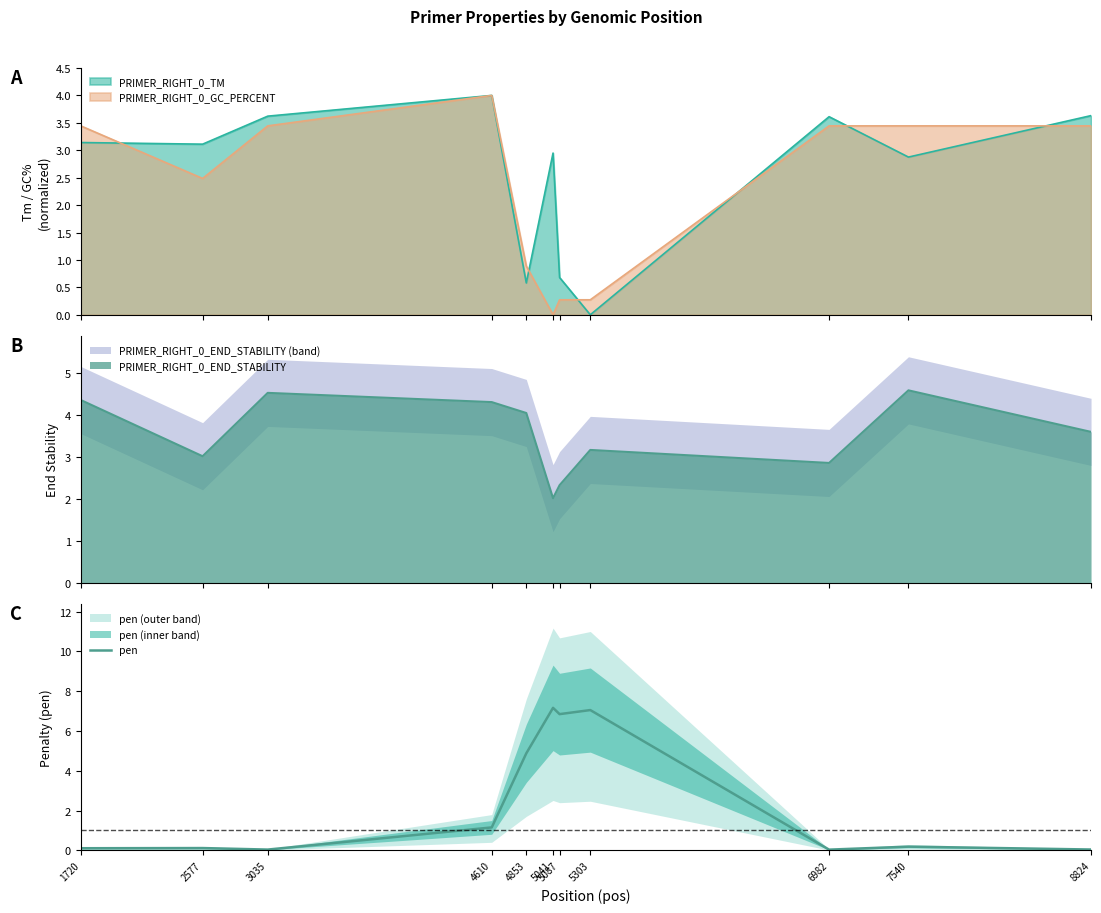

Between 4610 and 3035, which is larger?

4610